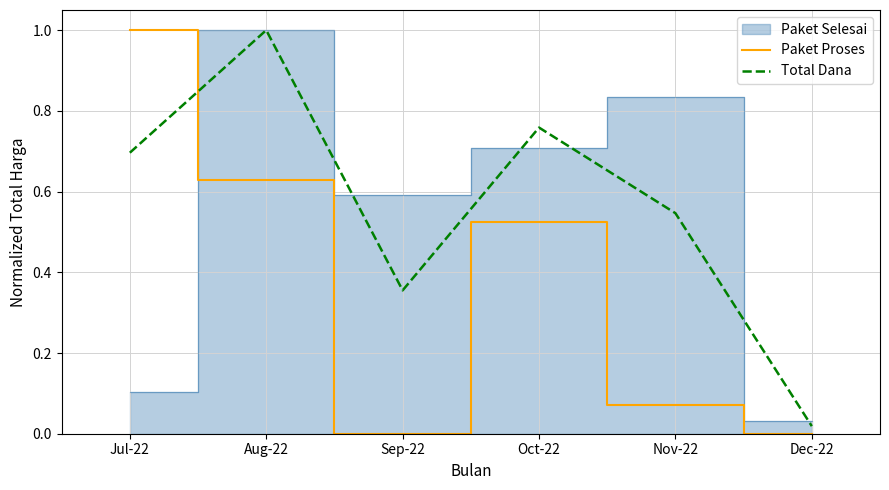

At which label does Paket Proses reach its peak?

Jul-22